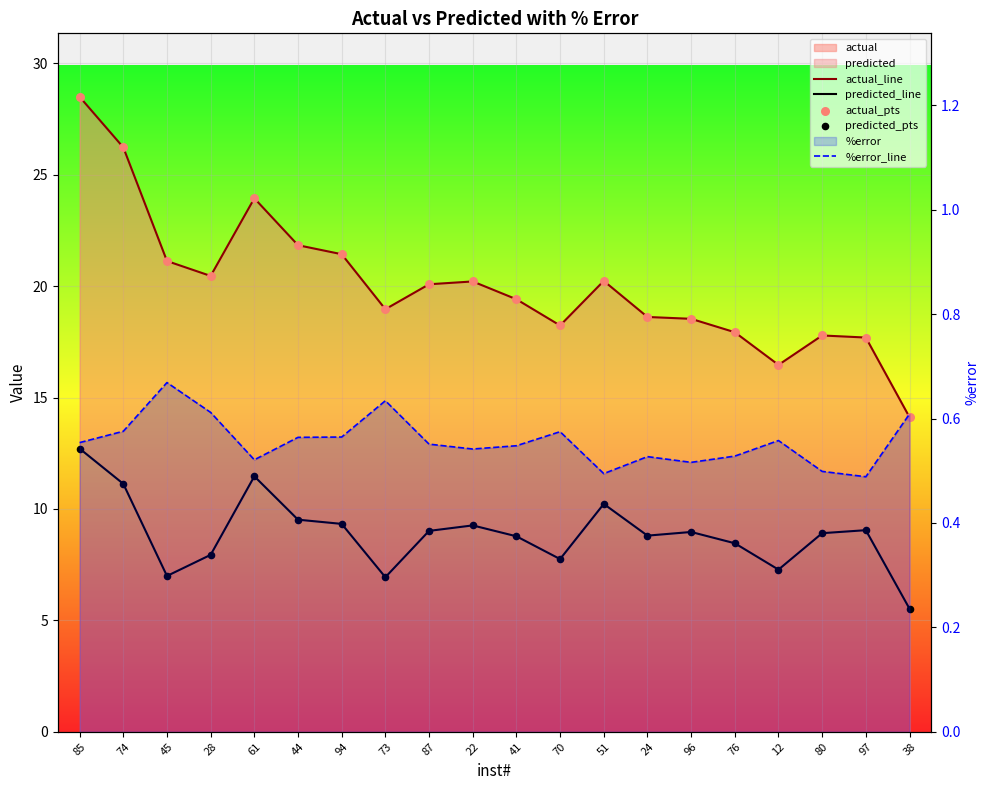

At how many categories does at least one series exceed 27?

1